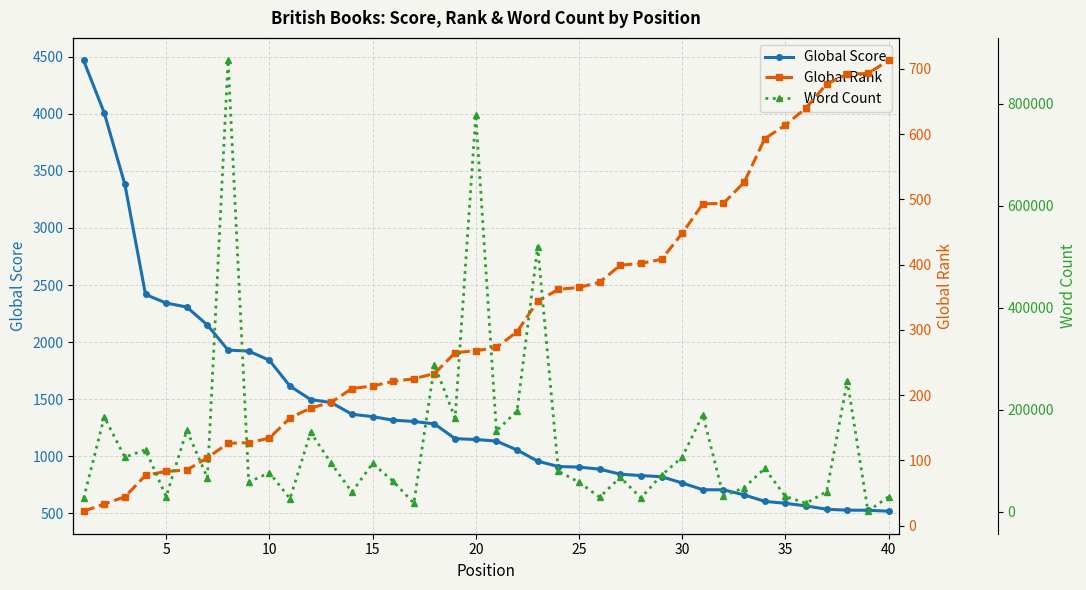

Reading left to right, extract all data points from this chart.

Global Score: 4467	4007	3381	2417	2342	2307	2149	1930	1921	1841	1614	1497	1470	1368	1347	1316	1305	1283	1154	1147	1133	1055	957	910	905	887	843	831	821	766	707	706	662	605	588	565	536	528	527	519
Global Rank: 22	33	44	77	83	85	104	126	127	134	165	180	189	210	214	221	225	233	265	268	273	297	344	362	365	373	399	402	408	448	493	494	526	593	614	640	677	692	693	713
Word Count: 26429	186000	107349	121961	30000	160000	66922	884647	58500	76944	26000	156154	95022	38867	95000	60000	17000	288000	183858	778045	158723	197790	520000	80000	58270	28945	68000	27498	72000	107253	190637	30555	47765	85141	30555	17000	40000	257045	1500	30000